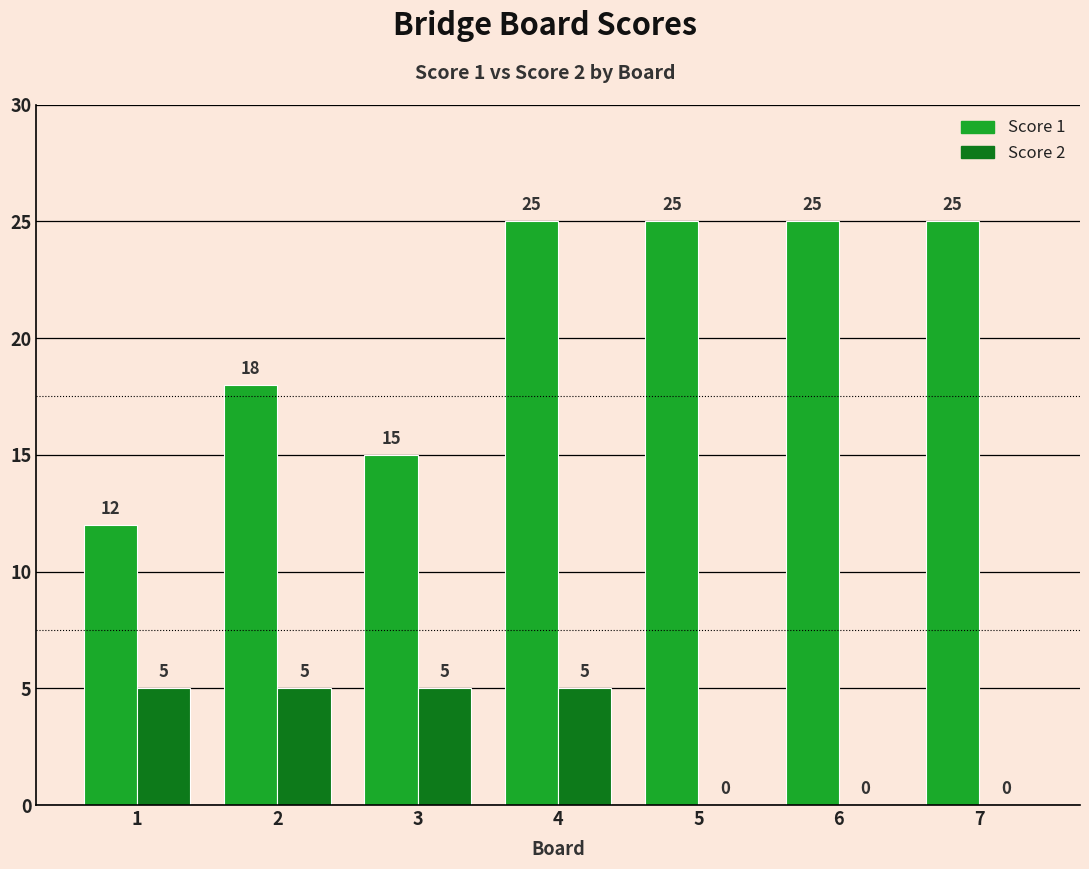

How many Score 2 values are between 0 and 5?

7